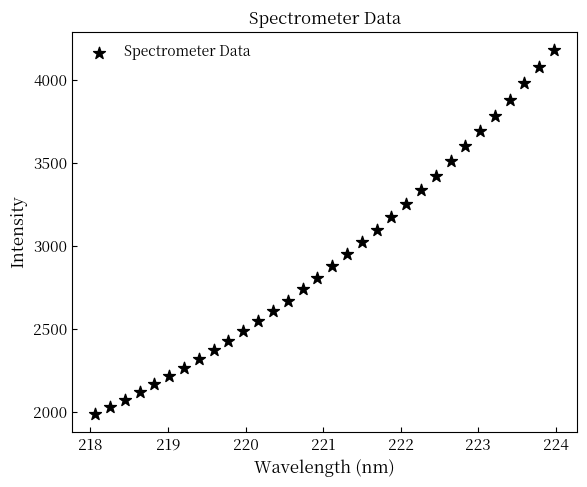

What is the range of Y values (max minus min)?

2190.6